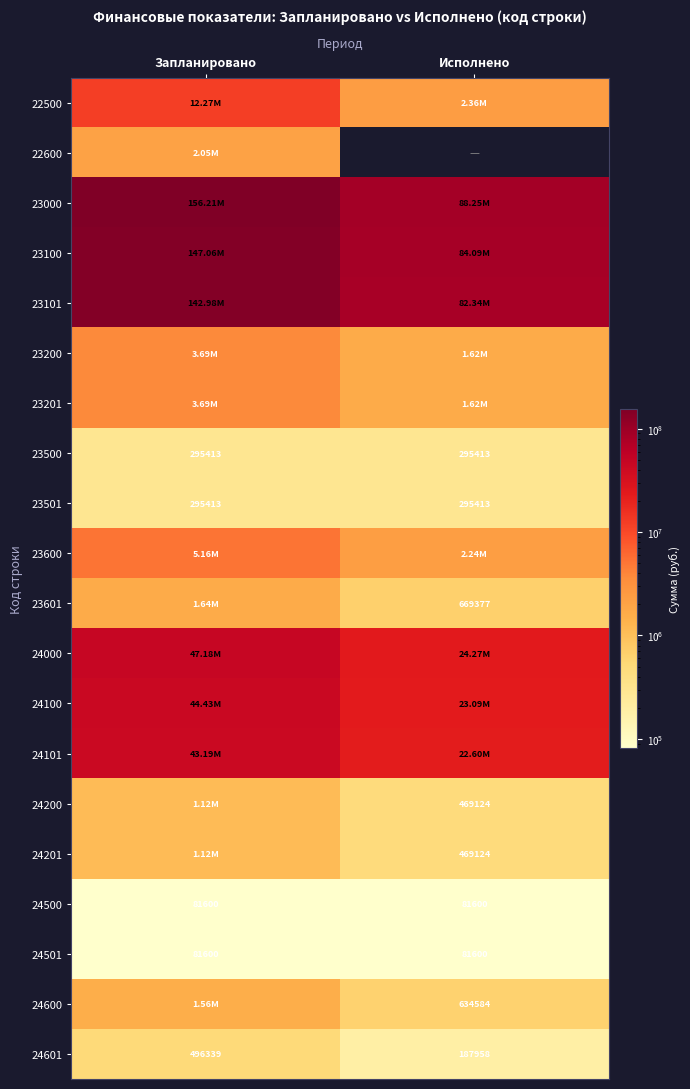

Is the value of 24501 at Исполнено greater than the value of 23501 at Запланировано?

No